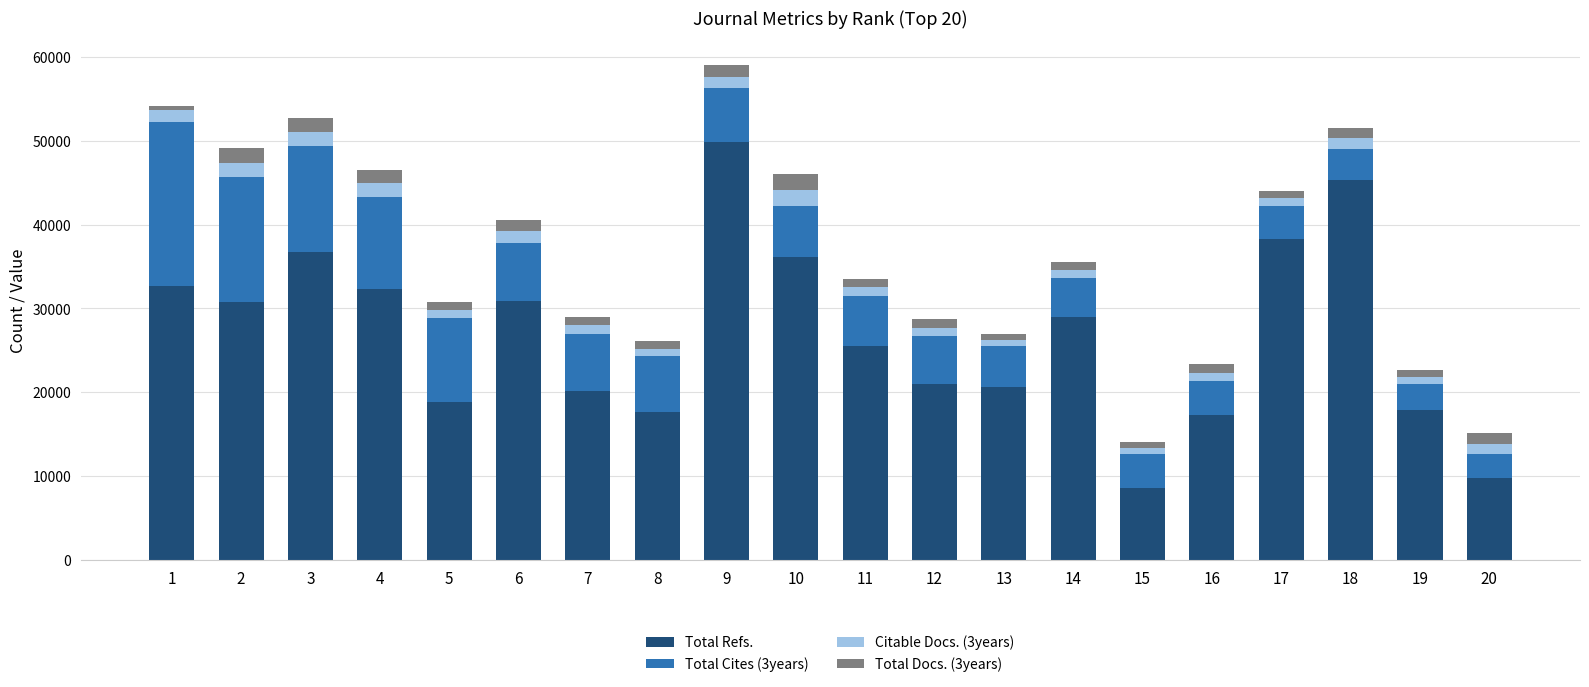

The value of Total Refs. at 18 is 71273. True or false?

False